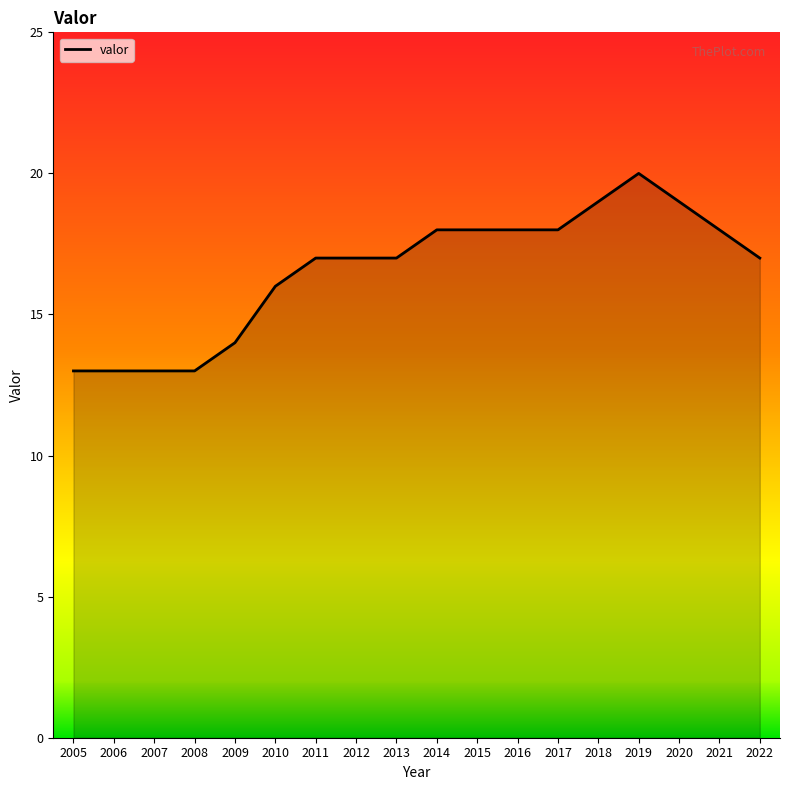

The chart shows a value of 25 at 2011. True or false?

False